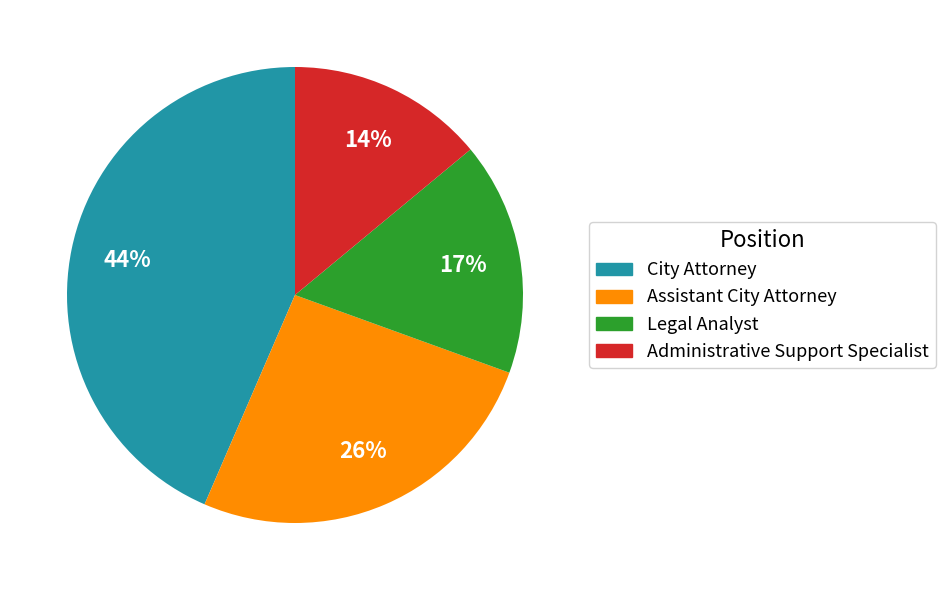

To the nearest percent, what portion does Legal Analyst represent?

17%